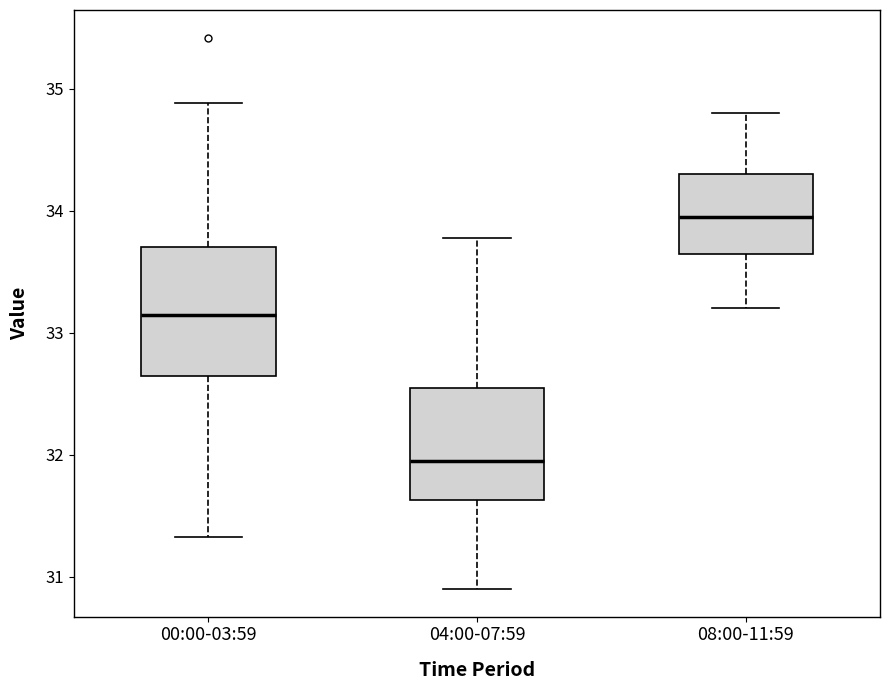

Which box's median line is the highest?

08:00-11:59